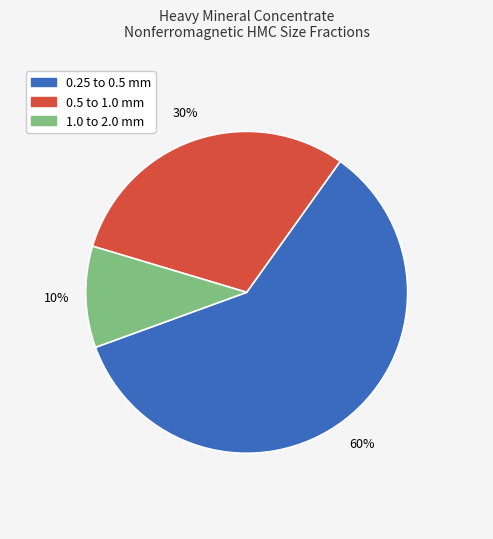

Count the number of slices in the pie.

3